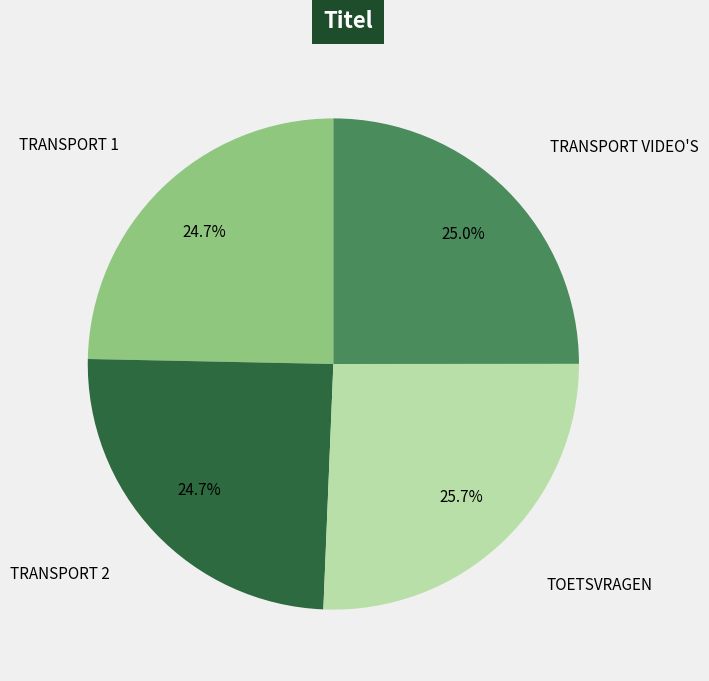

Between TOETSVRAGEN and TRANSPORT 1, which is larger?

TOETSVRAGEN